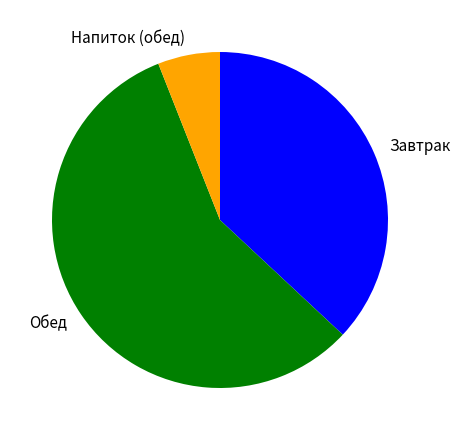

Is there any slice that represents more than half of the pie?

Yes